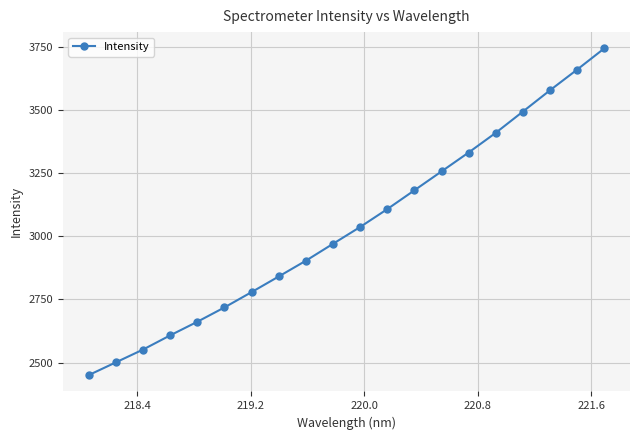

How many values are below 3036?

10